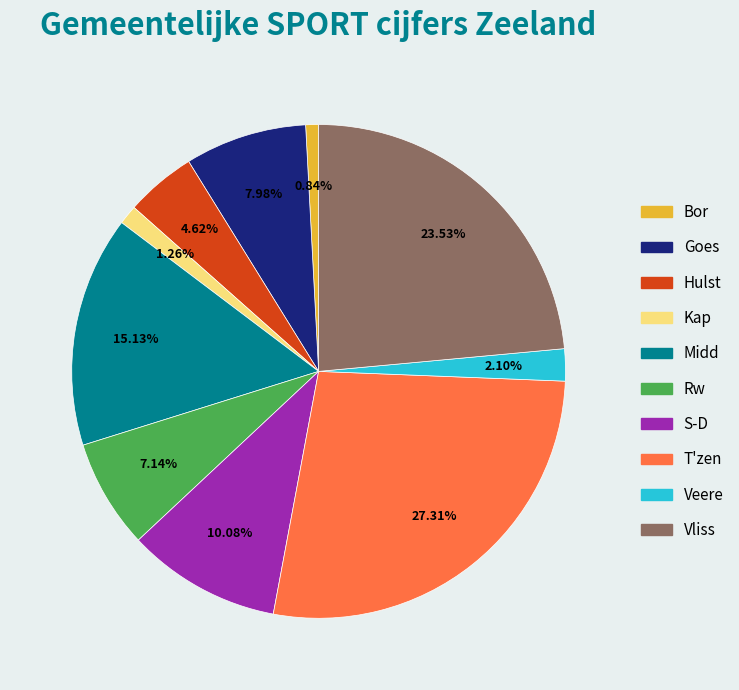

To the nearest percent, what is the difference between the largest and smallest slice percentages?

26%